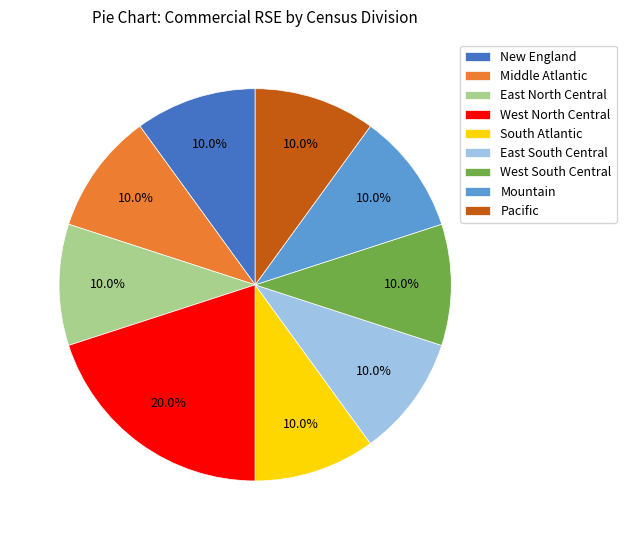

Is there a majority slice in this chart?

No